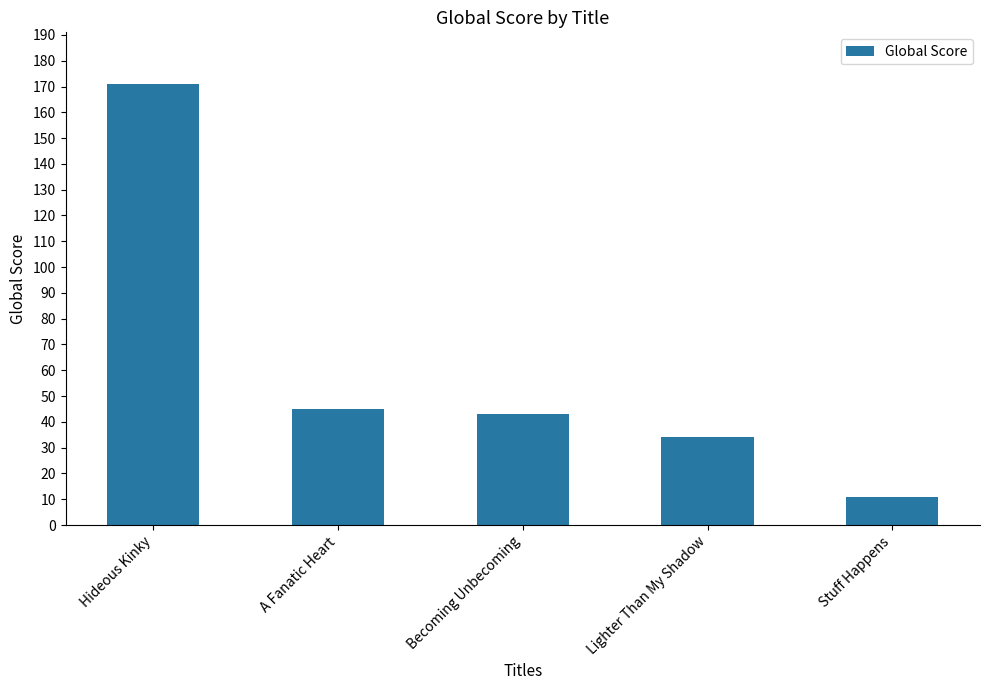

What is the label of the 5th bar from the right?

Hideous Kinky